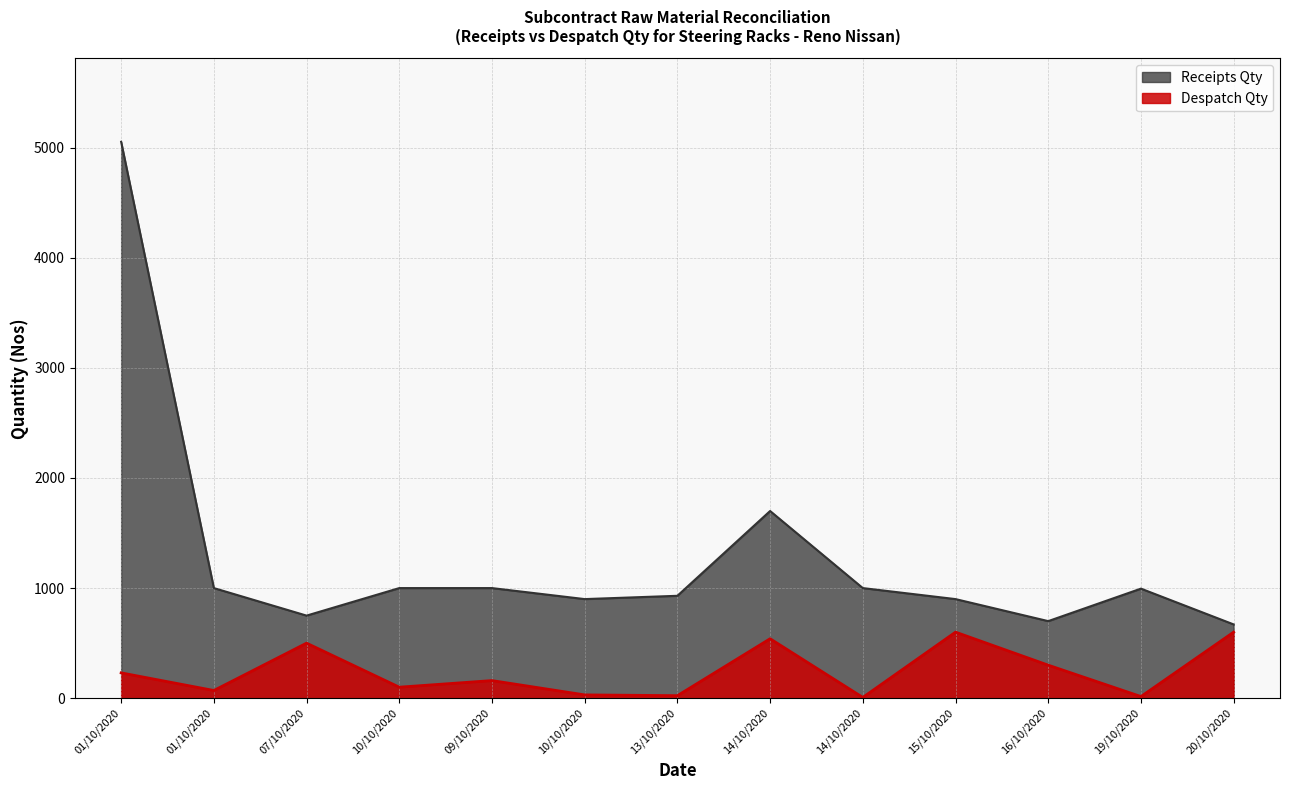

What are all the series names shown in the legend?

Receipts Qty, Despatch Qty